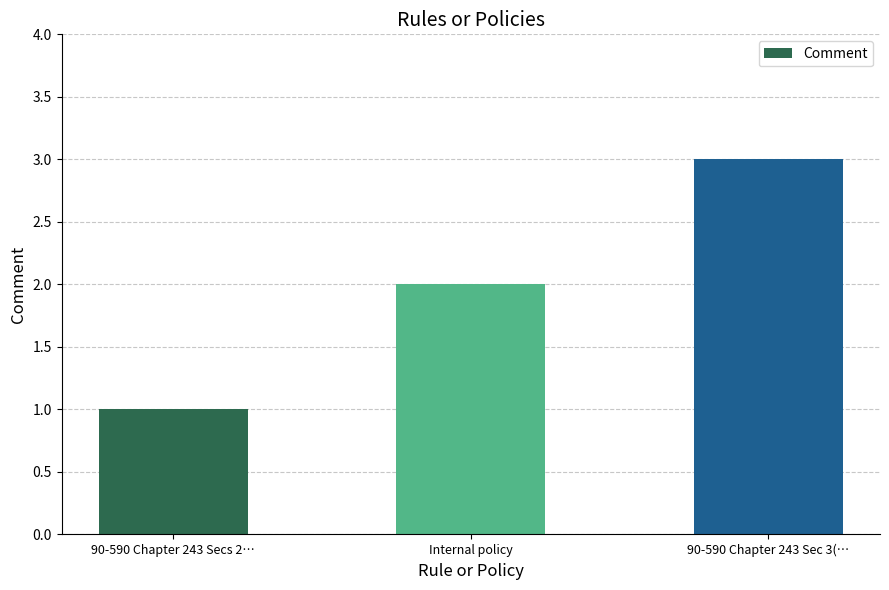

Between Internal policy and 90-590 Chapter 243 Secs 2…, which is larger?

Internal policy